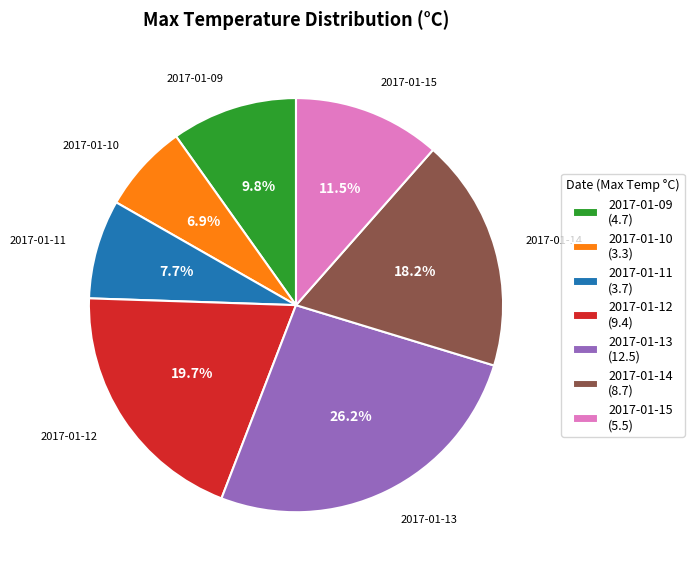

Is it true that 2017-01-15 is 24% of the pie?

False